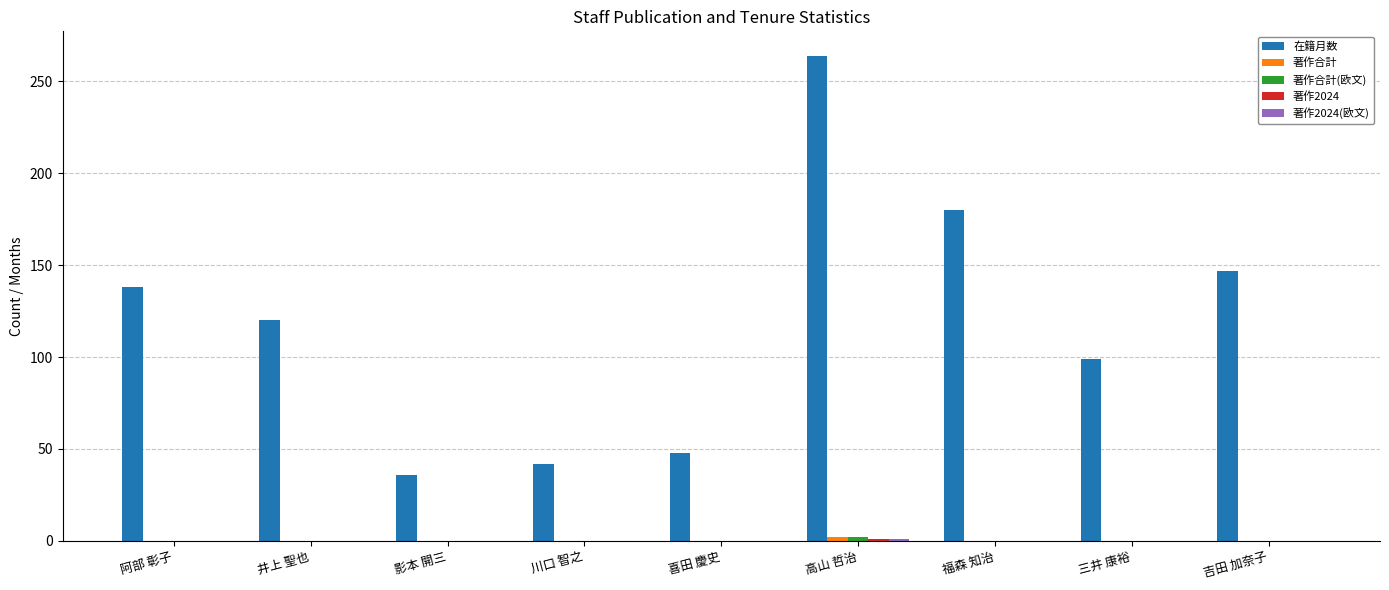

Which category has the highest value in the 在籍月数 series?

高山 哲治